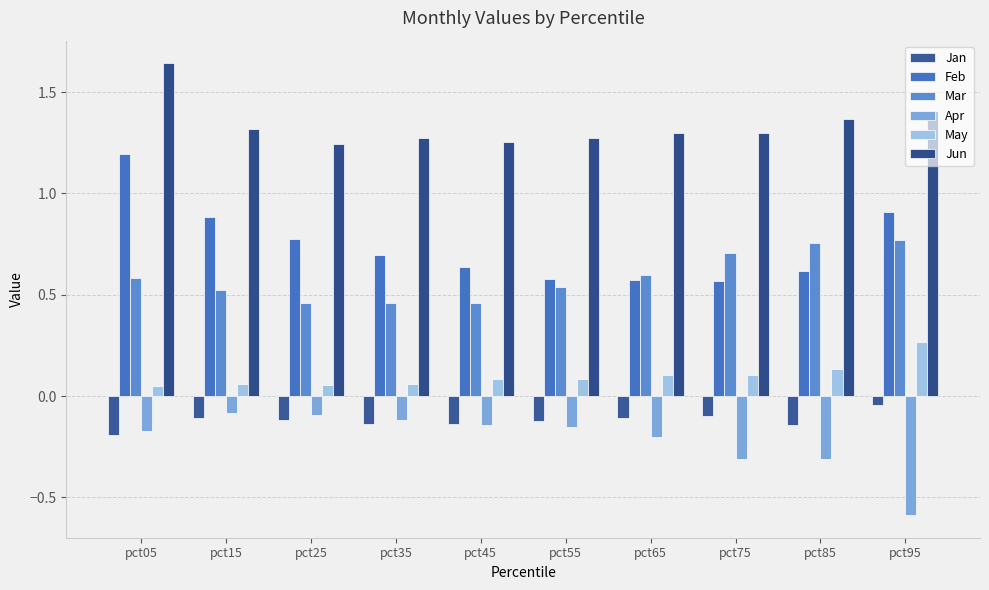

What is the value of the May bar at the 10th from the left?

0.3